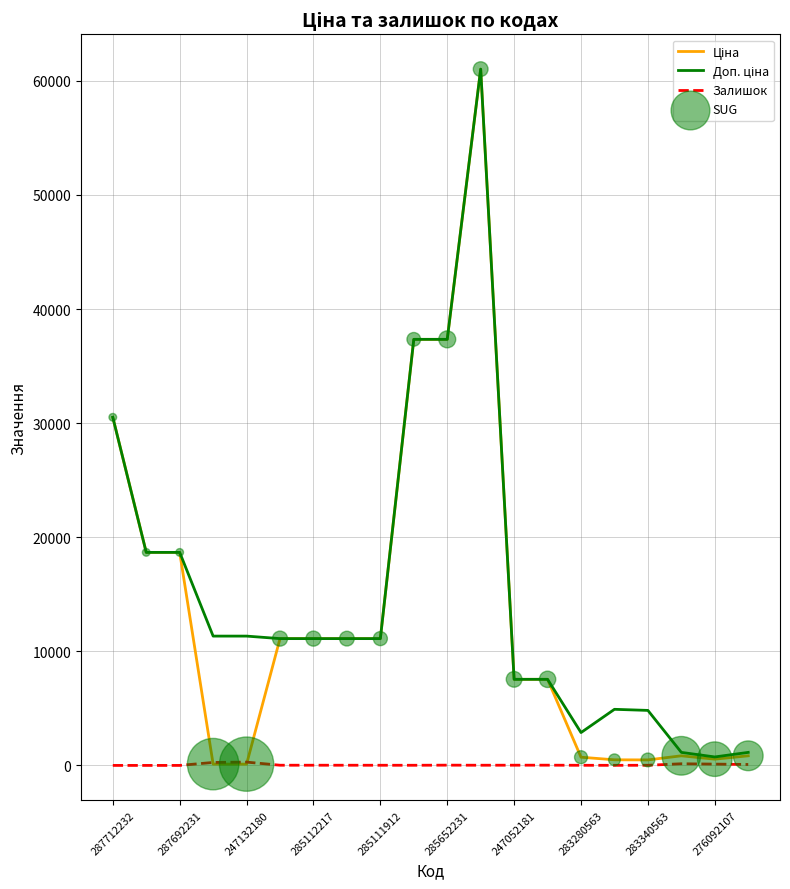

What is the greatest value displayed?

61024.7